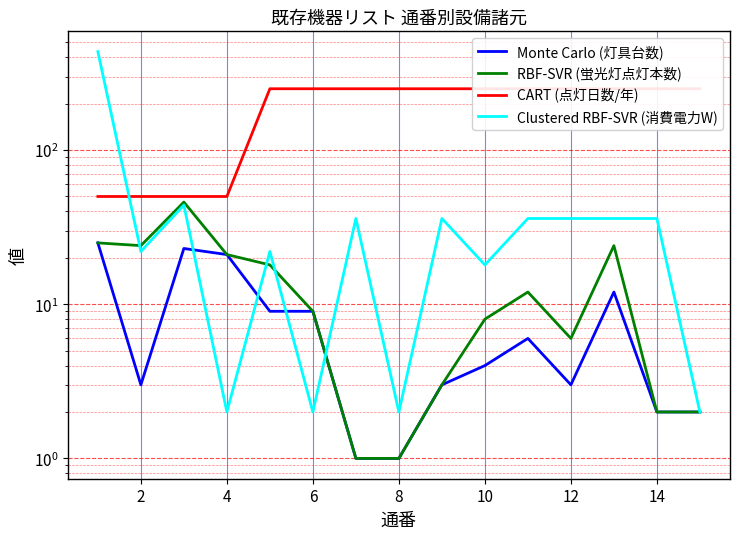

What is the minimum value for Monte Carlo (灯具台数)?

1